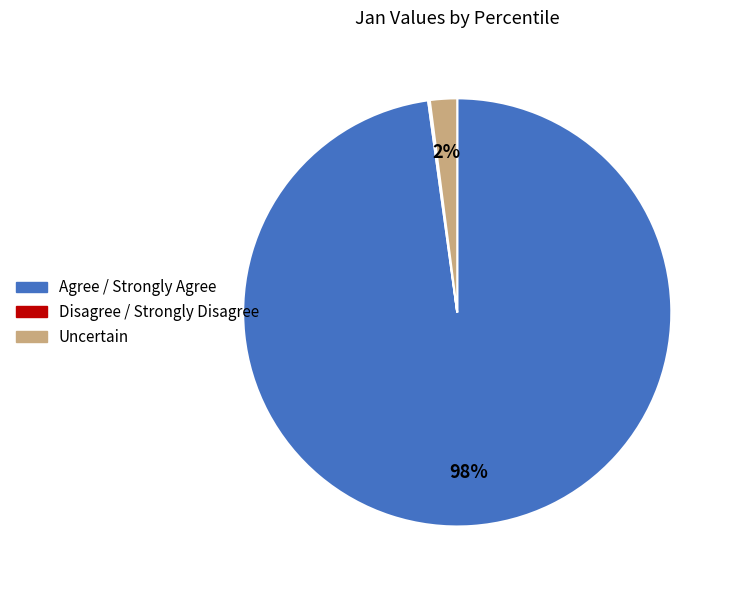

To the nearest percent, what is the average slice percentage?

33%